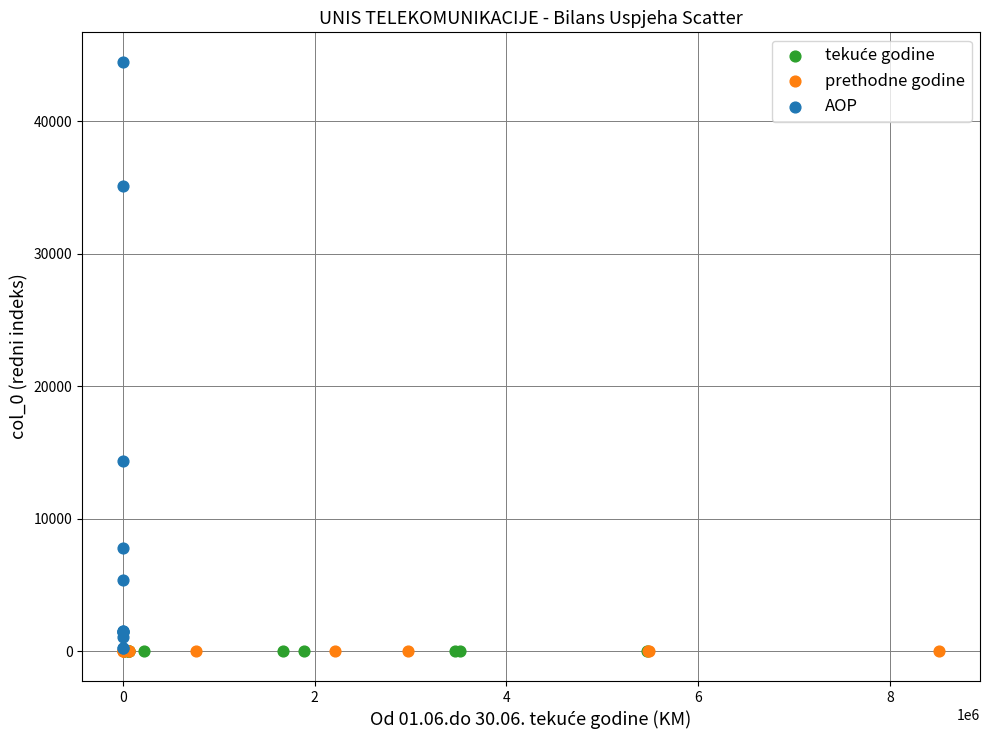

Which series contains the highest Y value?

AOP